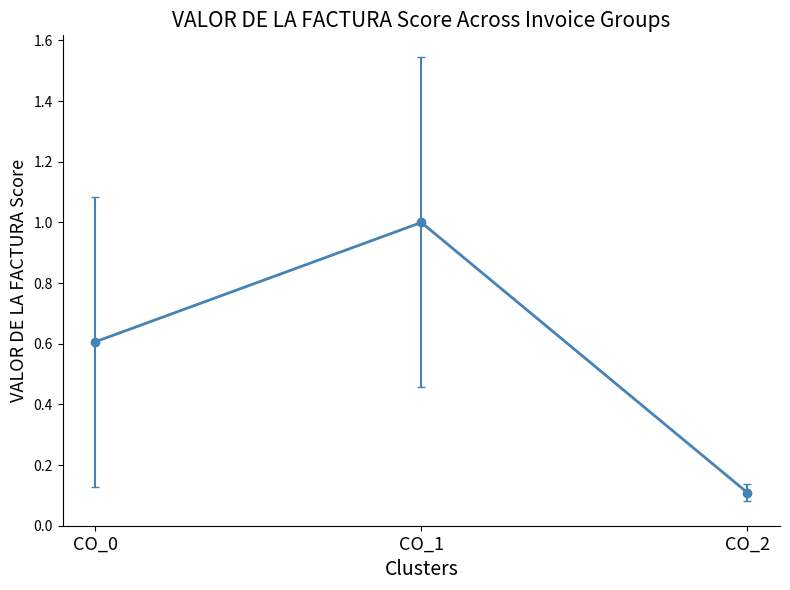

The value at CO_1 is 1.0. True or false?

True